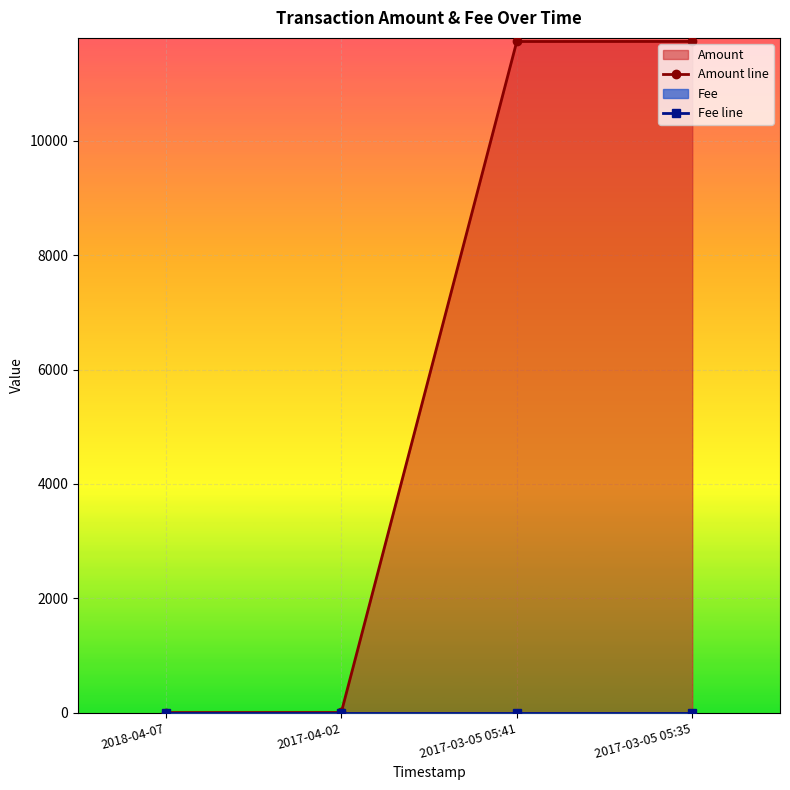

How many data points does each series have?

4